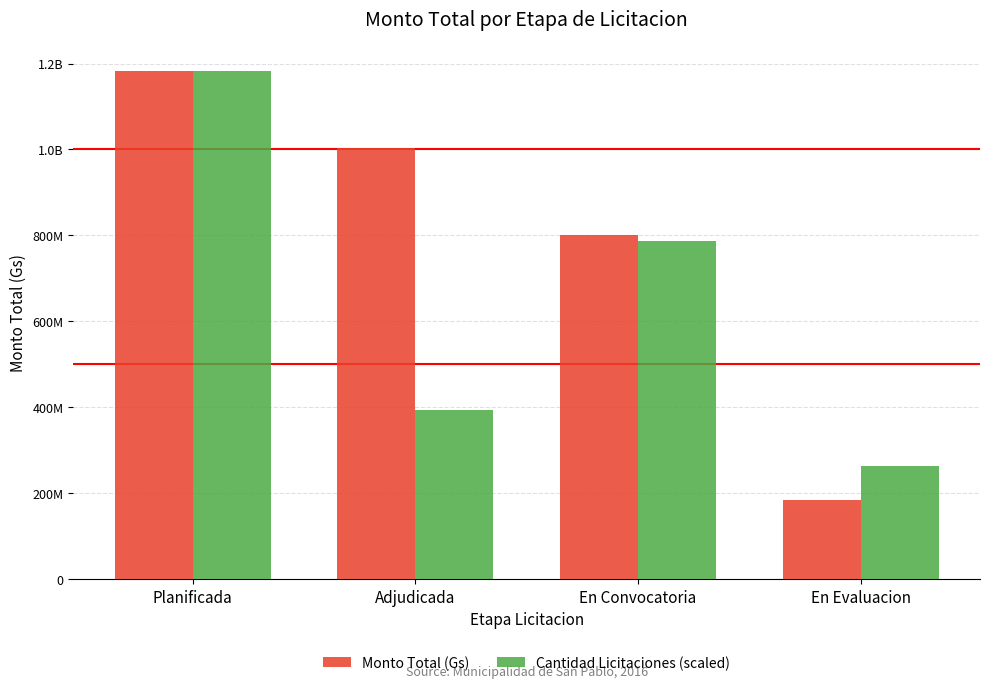

Where does the Cantidad Licitaciones (scaled) series first go above 788000000?

Planificada